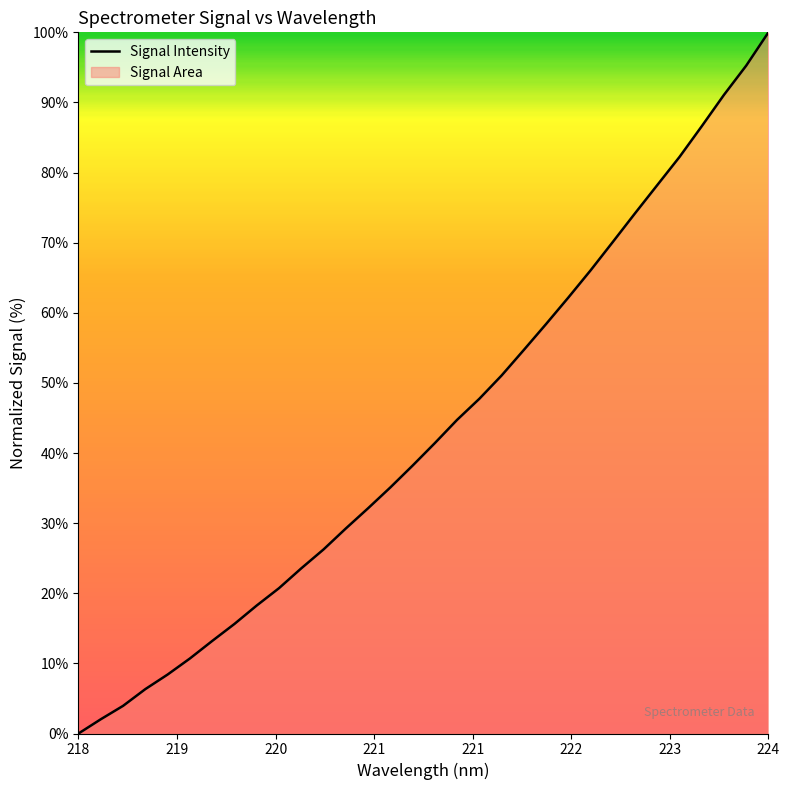

Reading right to left, transcribe all the data shown in this chart.

100.0	95.3	91.1	86.6	82.2	78.2	74.2	70.1	66.0	62.2	58.4	54.7	51.1	47.7	44.7	41.4	38.2	35.1	32.1	29.2	26.2	23.6	20.7	18.3	15.6	13.2	10.7	8.4	6.3	3.9	2.0	0.0